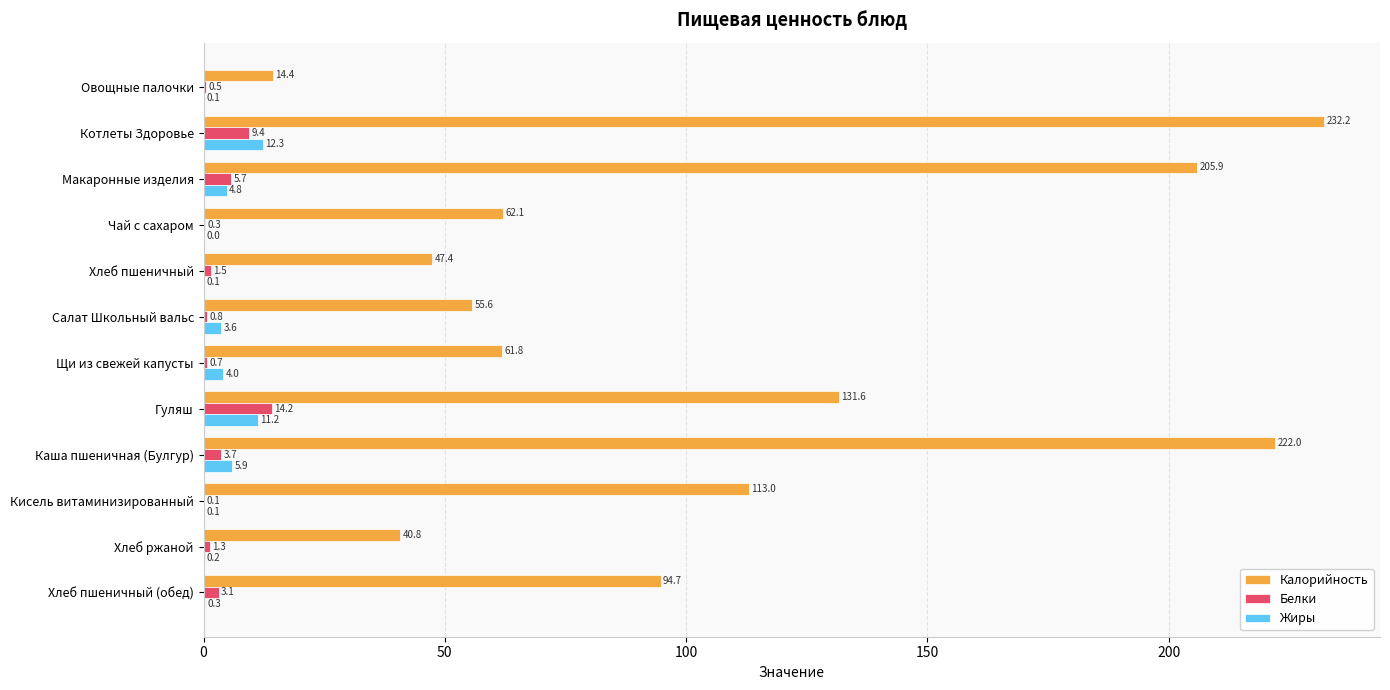

Is it true that Калорийность equals 53.7 at Хлеб пшеничный (обед)?

False